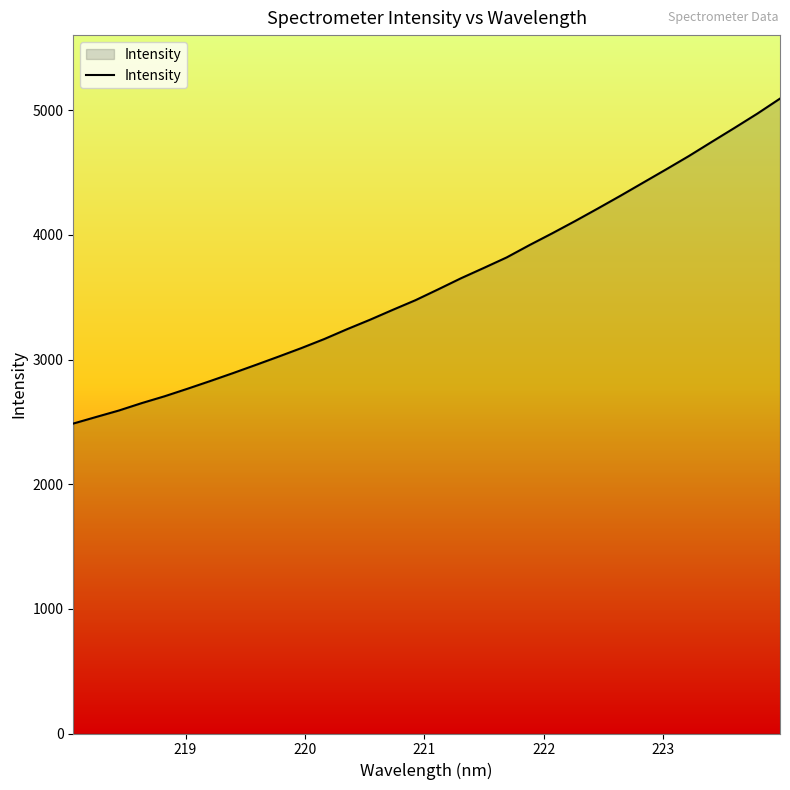

What is the smallest value displayed?

2486.8